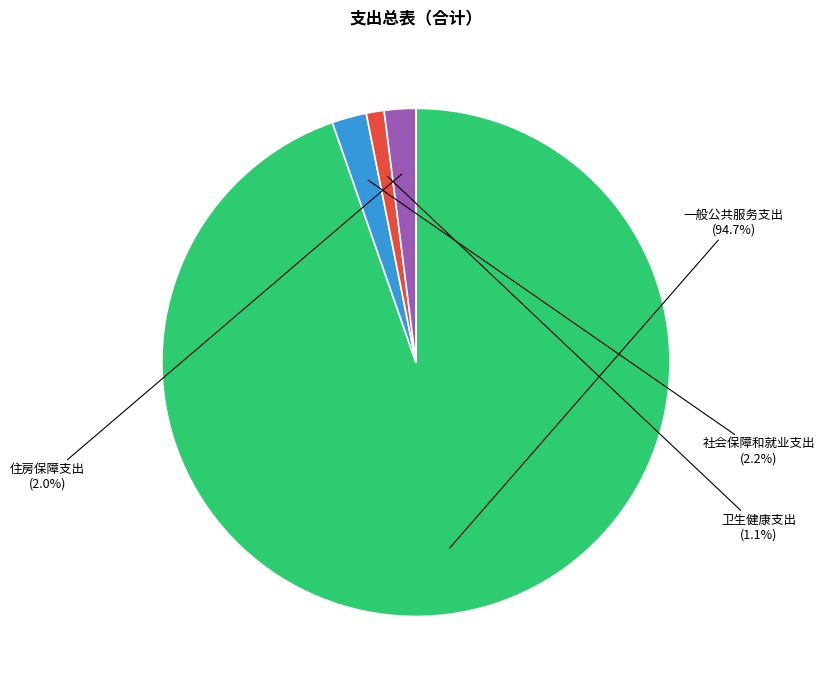

Which category has the smallest portion of the pie?

卫生健康支出